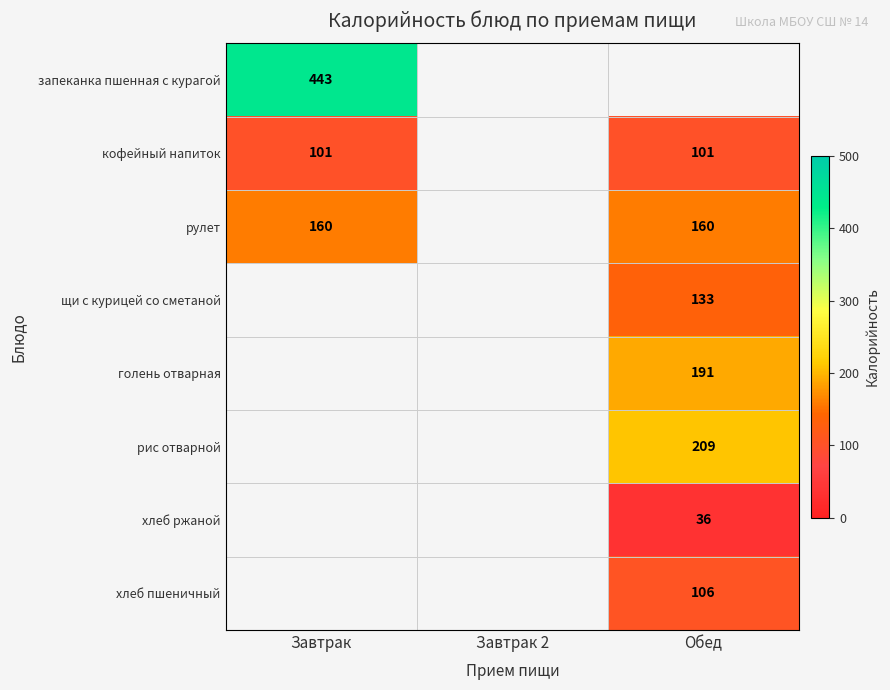

How many distinct data groups are displayed?

8